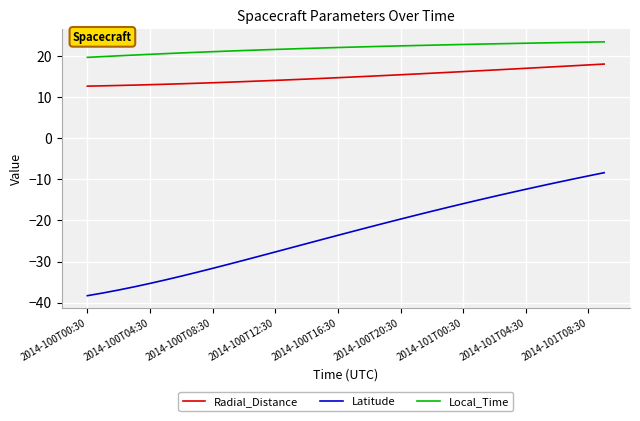

What is the maximum value for Local_Time?

23.4